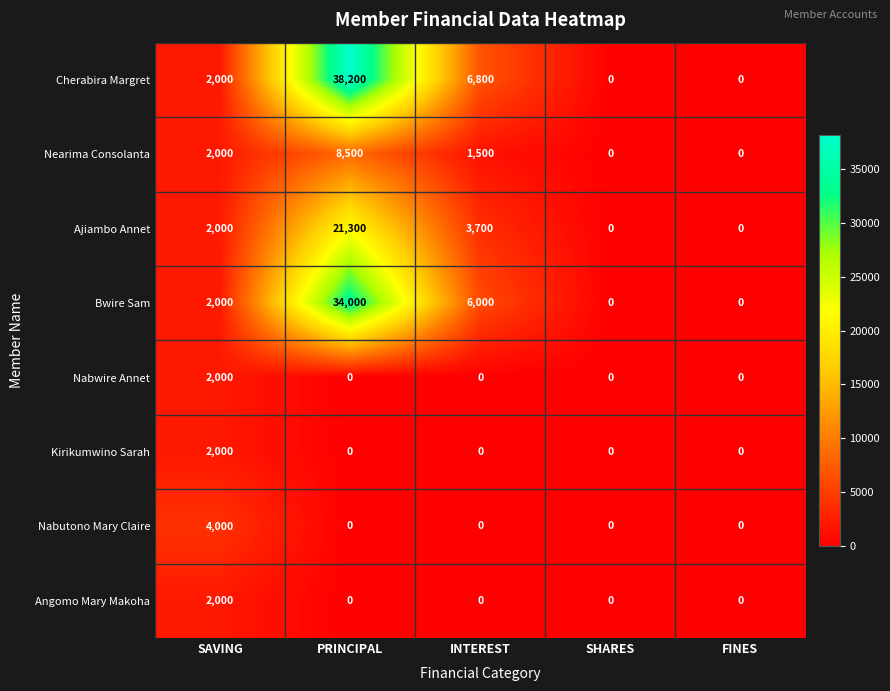

What is the spread (max minus min) of values at INTEREST?

6800